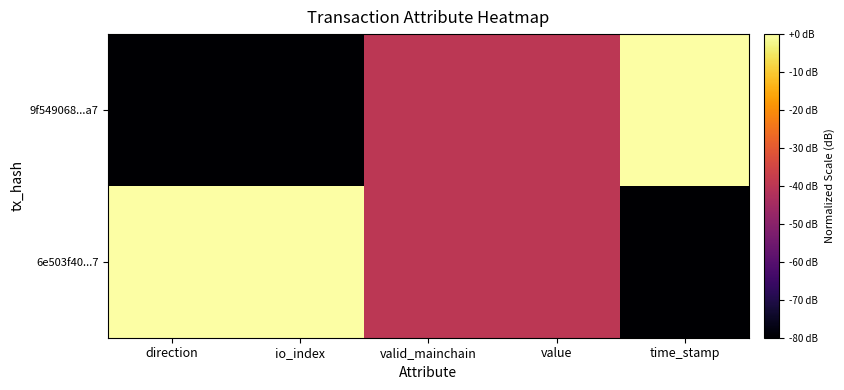

Count the number of data series in this chart.

2